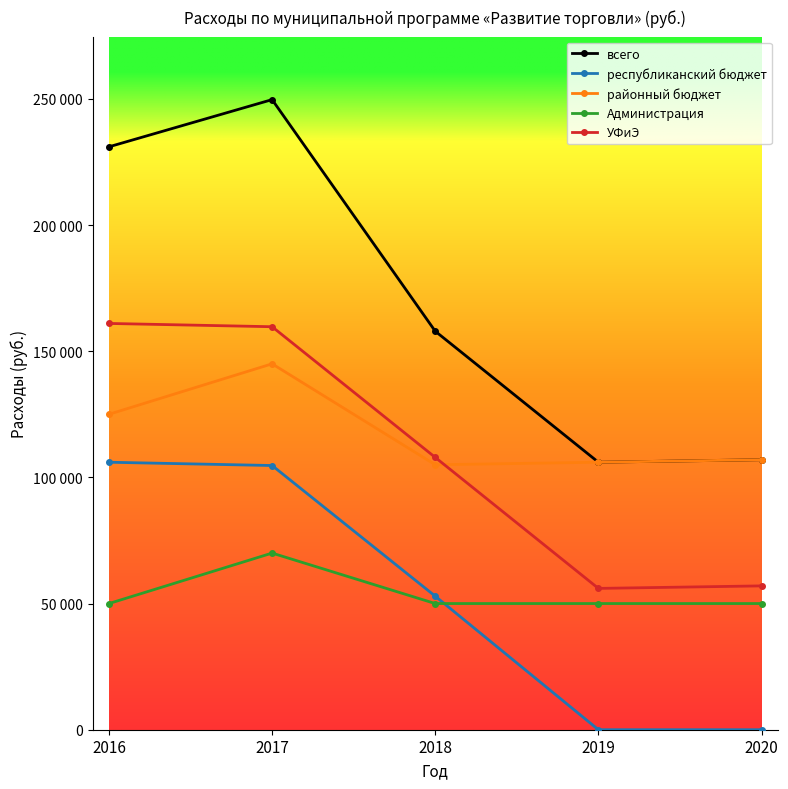

What are all the series names shown in the legend?

всего, республиканский бюджет, районный бюджет, Администрация, УФиЭ